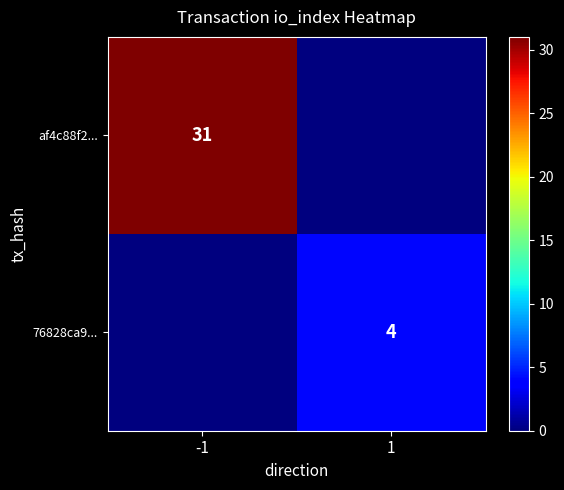

True or false: af4c88f2... has a value of 31 at -1.

True